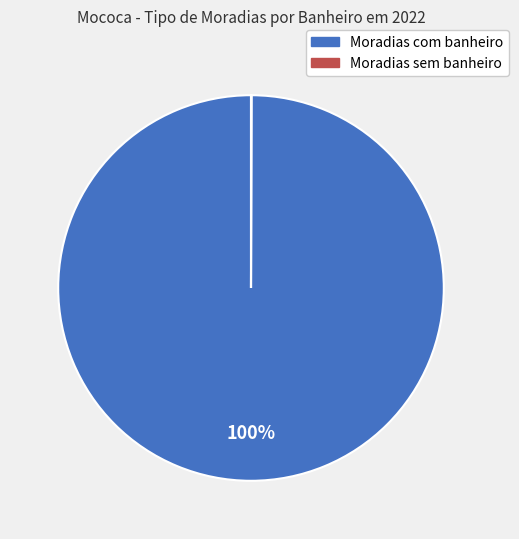

Which slice is the largest?

Moradias com banheiro